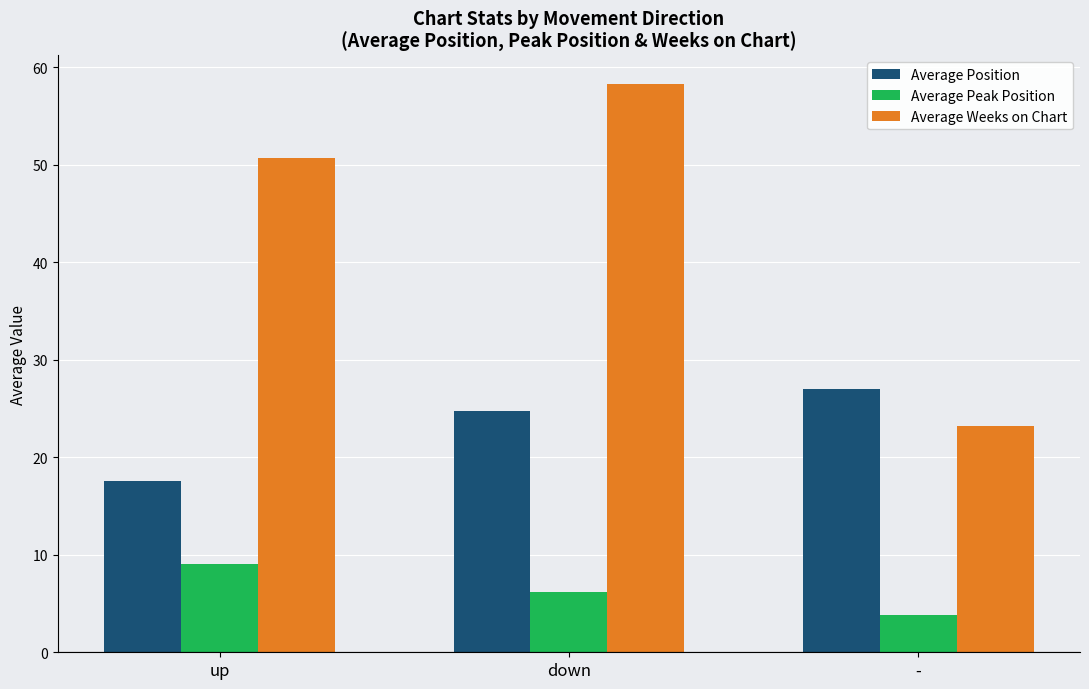

Rank the series by their maximum value, from highest to lowest.

Average Weeks on Chart, Average Position, Average Peak Position